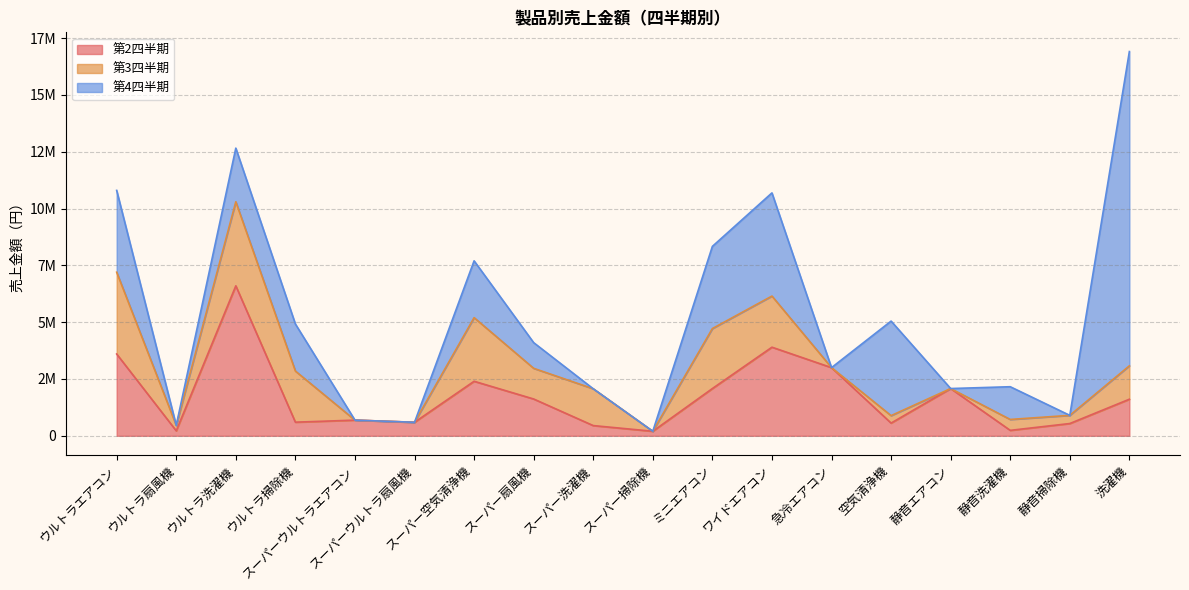

Reading left to right, what are all the values shown in this chart?

第2四半期: 3600000	220000	6600000	600000	690000	595000	2400000	1620000	450000	200000	2080000	3900000	3000000	560000	2080000	240000	540000	1610000
第3四半期: 3600000	240000	3700000	2250000	0	0	2800000	1350000	1620000	0	2640000	2250000	0	328000	0	480000	360000	1470000
第4四半期: 3600000	0	2360000	2070000	0	0	2500000	1130000	0	0	3616000	4540000	0	4160000	0	1440000	0	13830000